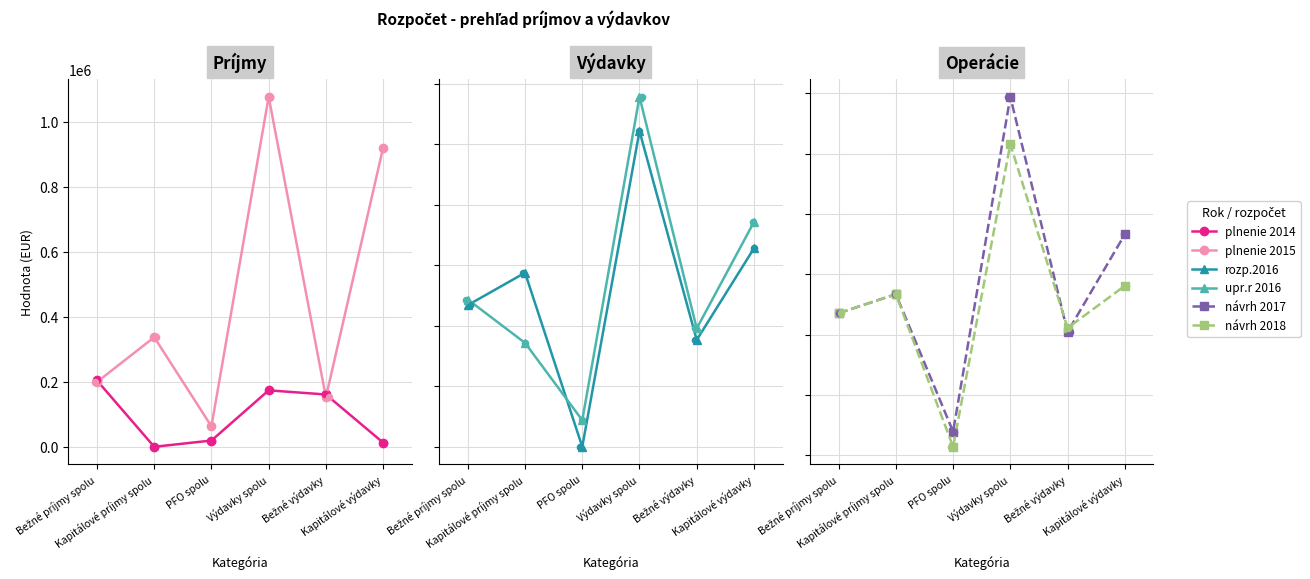

At how many categories does at least one series exceed 904579?

2